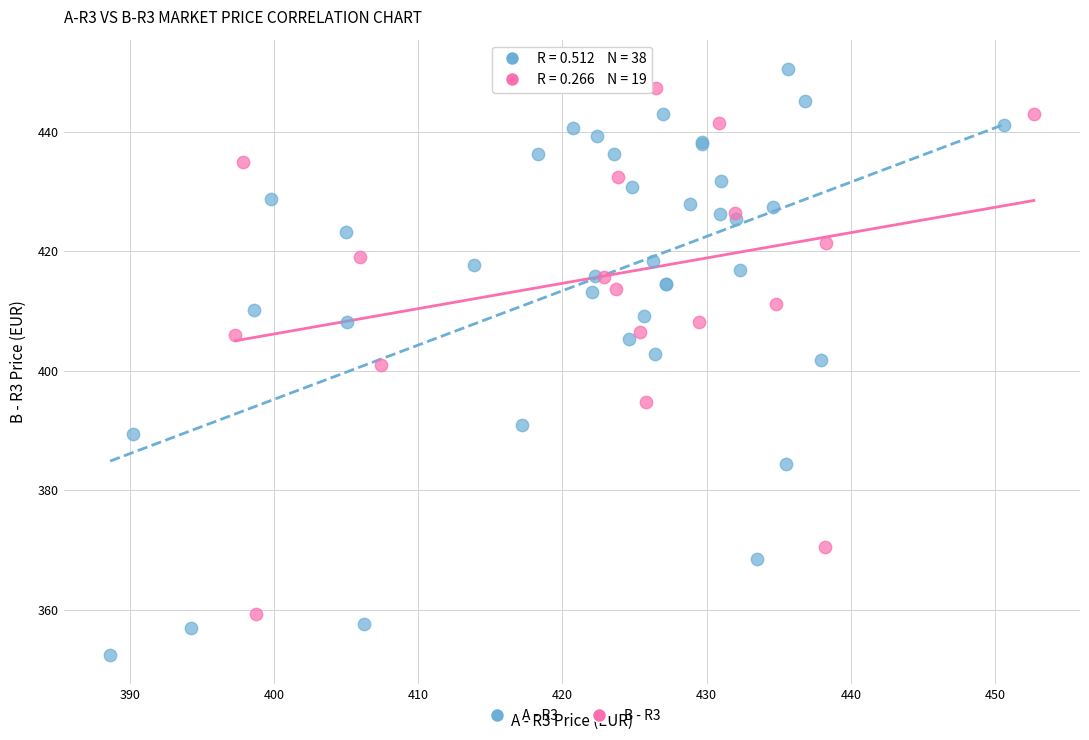

Which series reaches the minimum Y coordinate?

A - R3